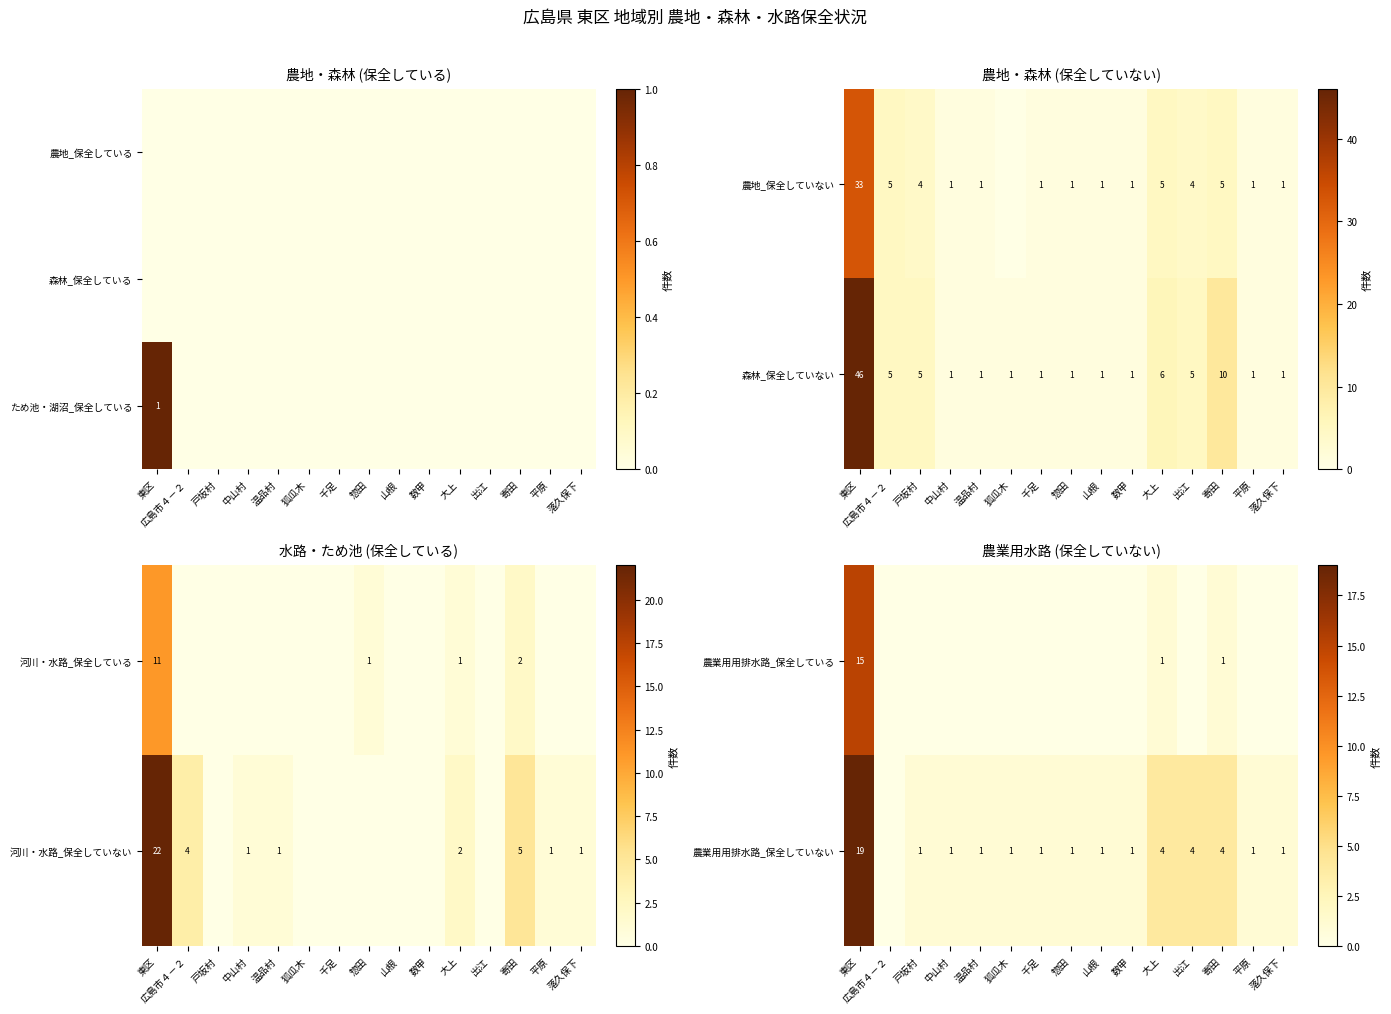

The 農業用用排水路_保全していない series shows 1 at 狐瓜木. True or false?

True